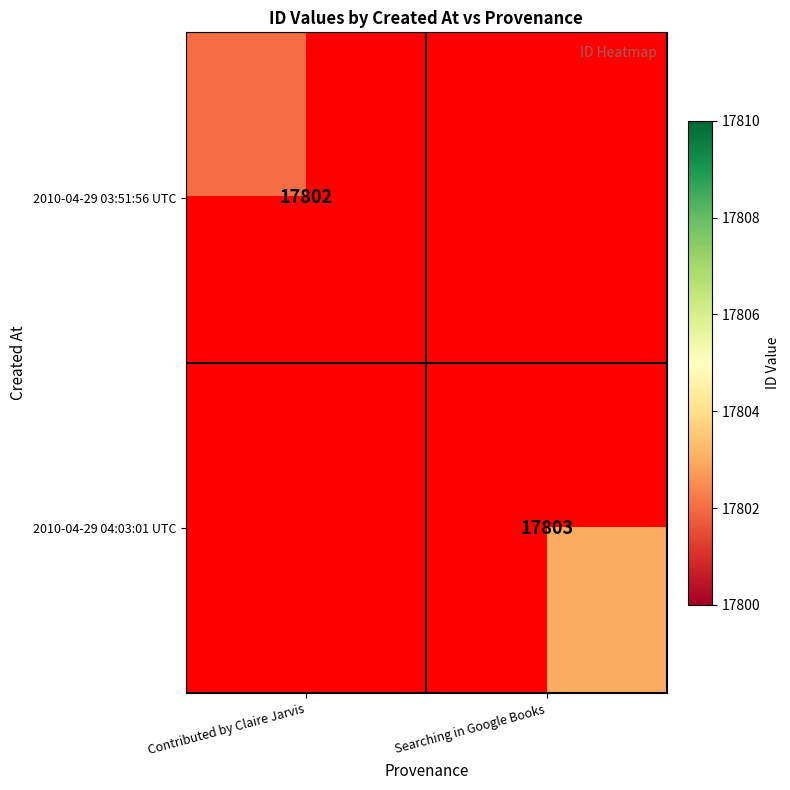

Is it true that 2010-04-29 04:03:01 UTC equals 29623.2 at Searching in Google Books?

False